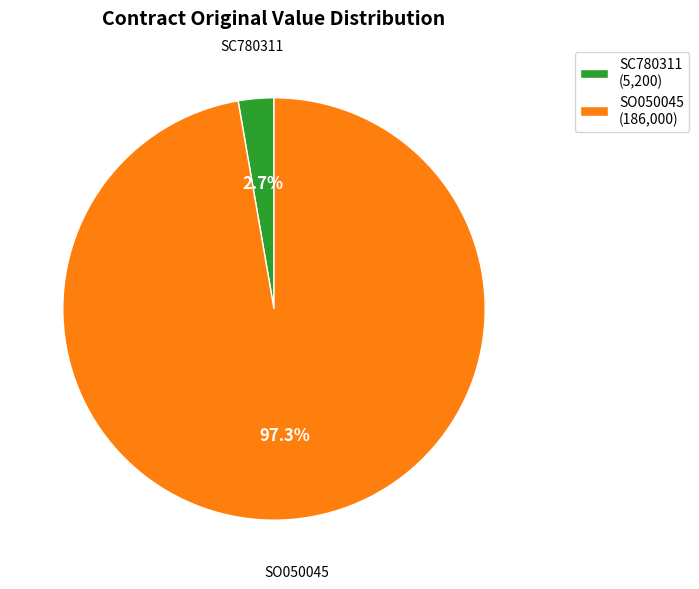

Is it true that SC780311 is 3% of the pie?

True